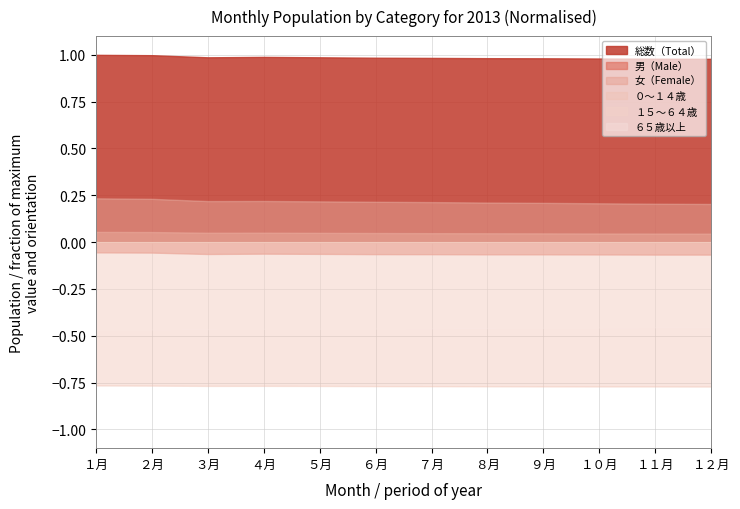

The value of １２月 総数 at 2 is 71273. True or false?

False